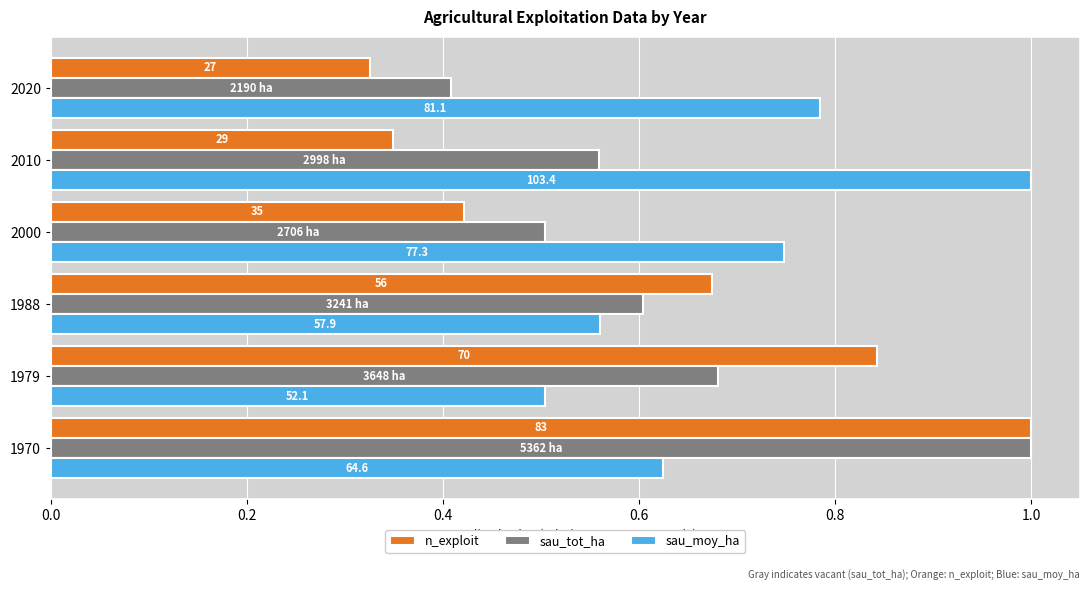

List the series in order of their overall mean, lowest first.

n_exploit, sau_tot_ha, sau_moy_ha